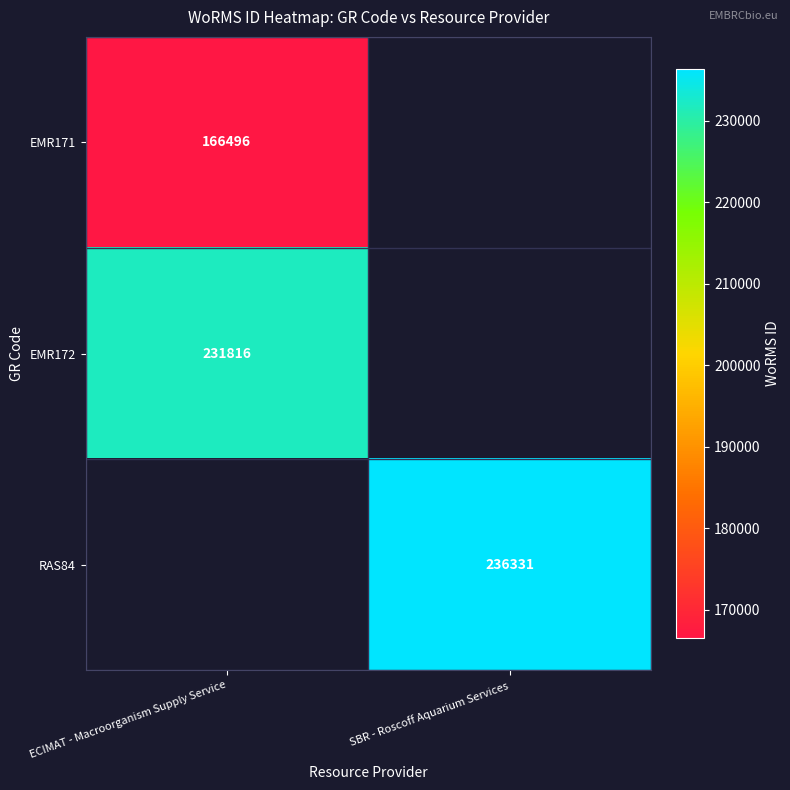

The EMR172 series shows 310572.1 at ECIMAT - Macroorganism Supply Service. True or false?

False